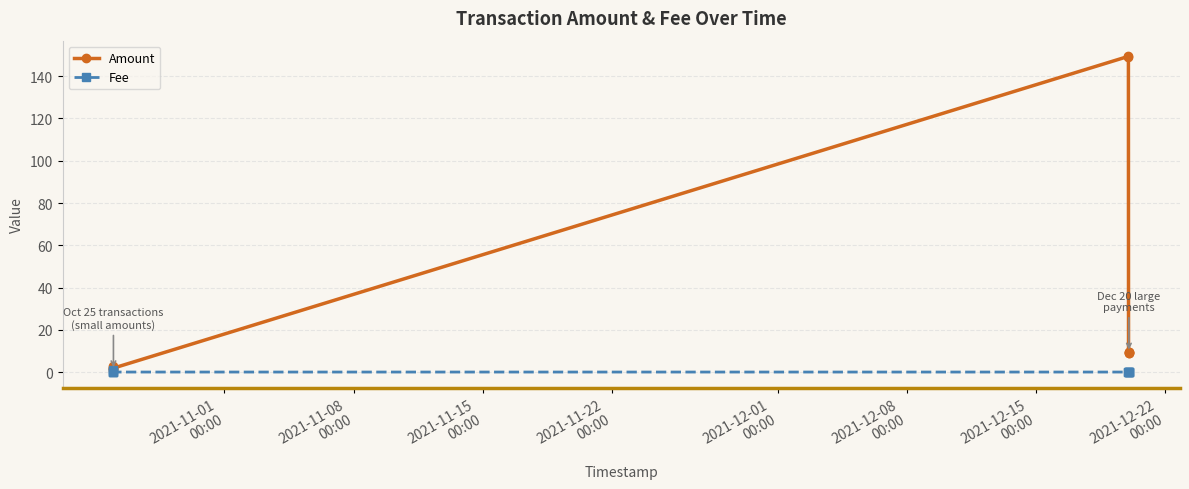

What is the greatest value displayed?

149.4